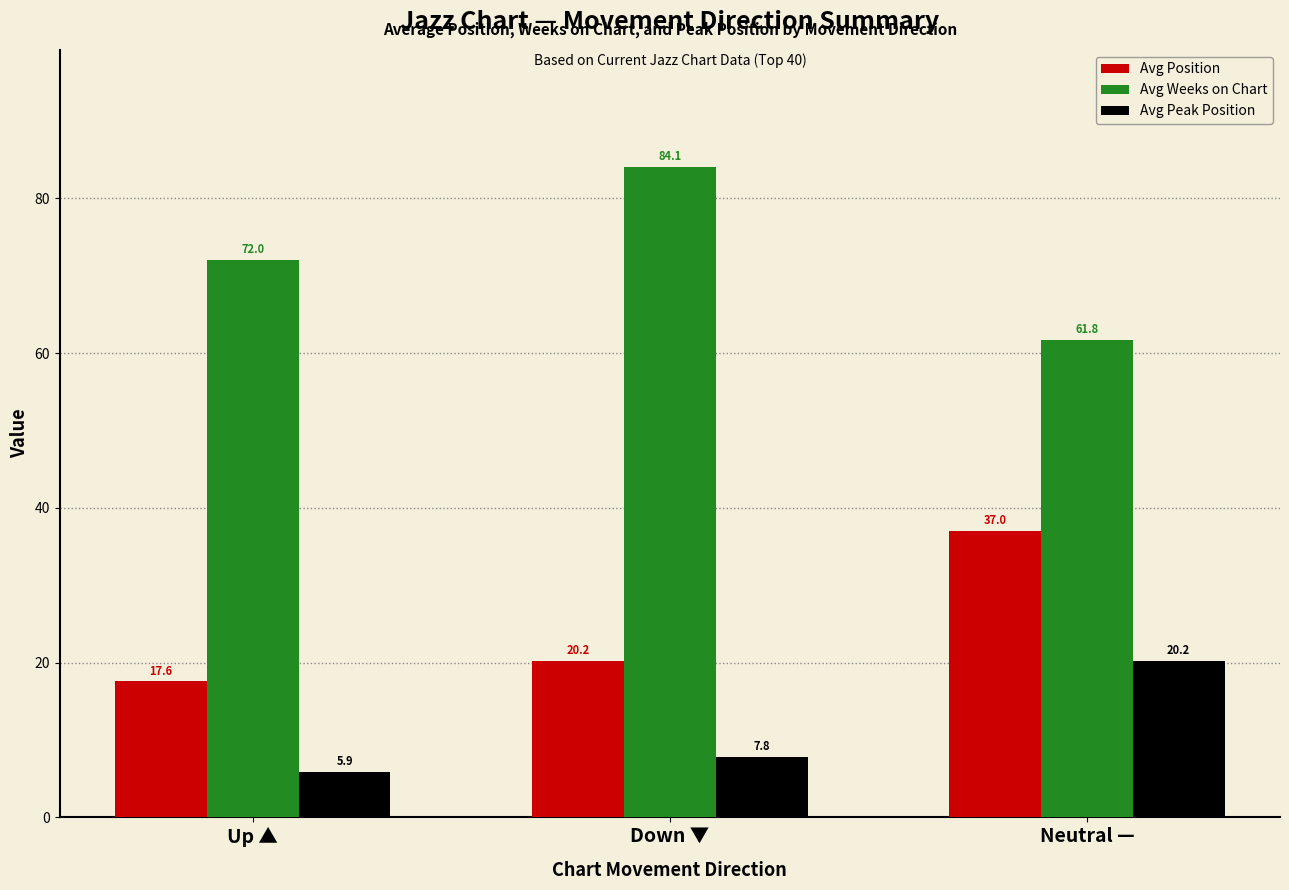

Which series has the largest range (max minus min)?

Avg Weeks on Chart